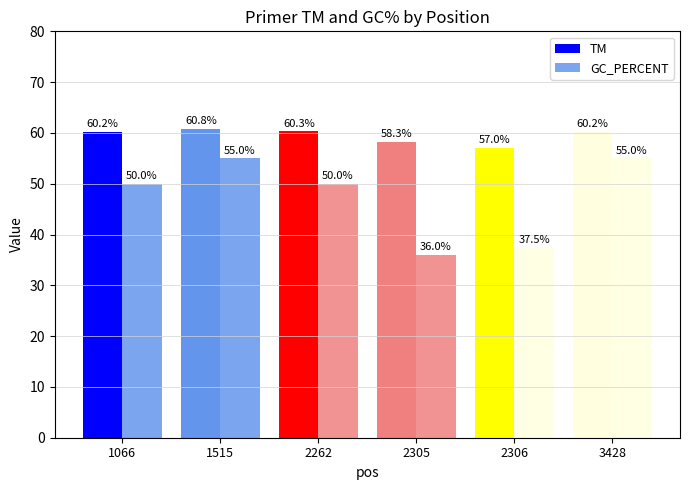

How many bars are there in total?

12